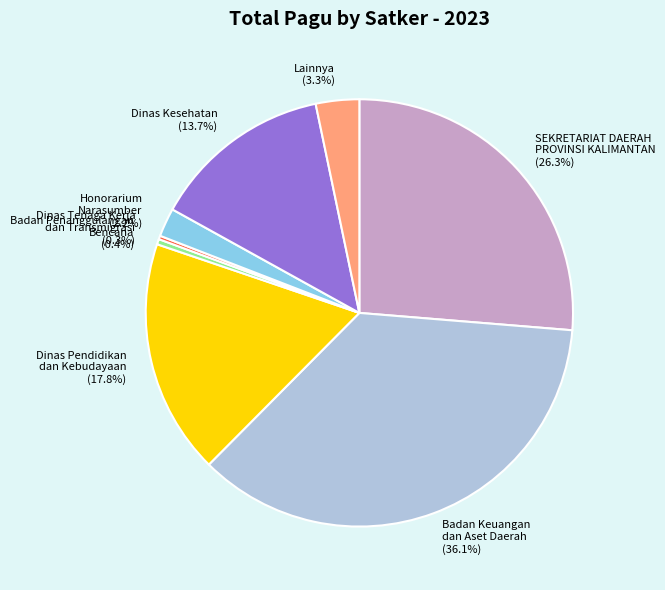

Which slice is the largest?

Badan Keuangan dan Aset Daerah